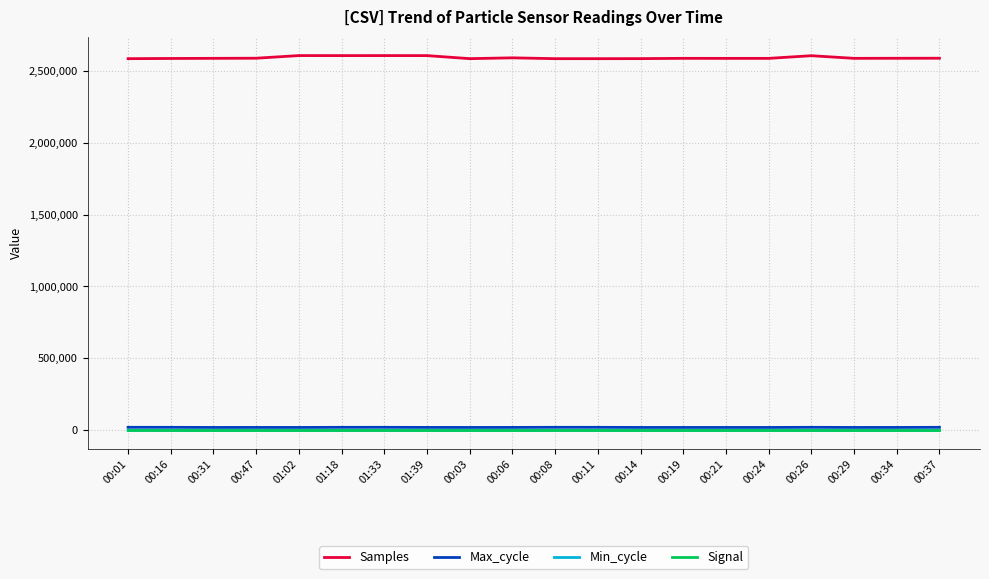

True or false: Signal and Max_cycle cross at least once.

False